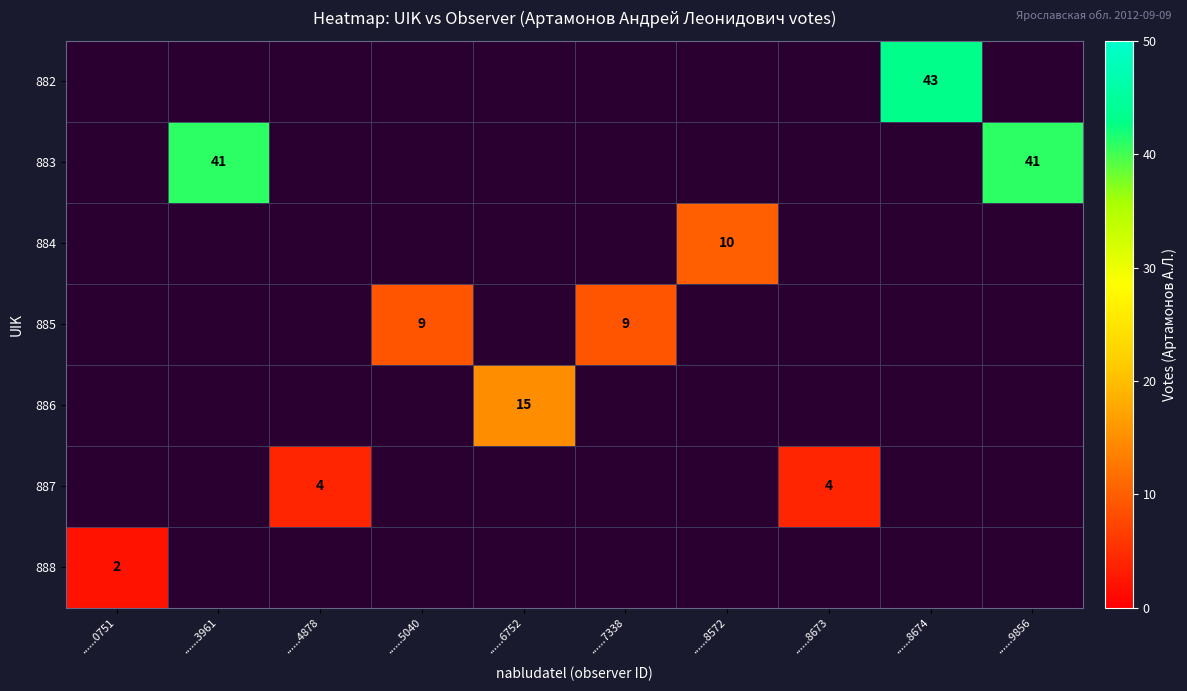

Is it true that 887 equals 4 at ......8673?

True